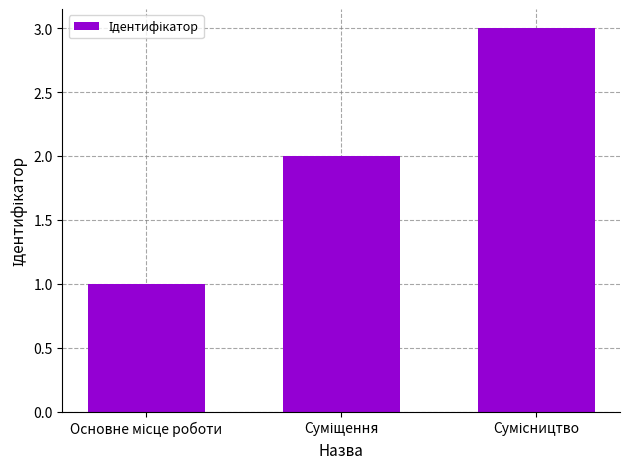

What is the greatest value displayed?

3